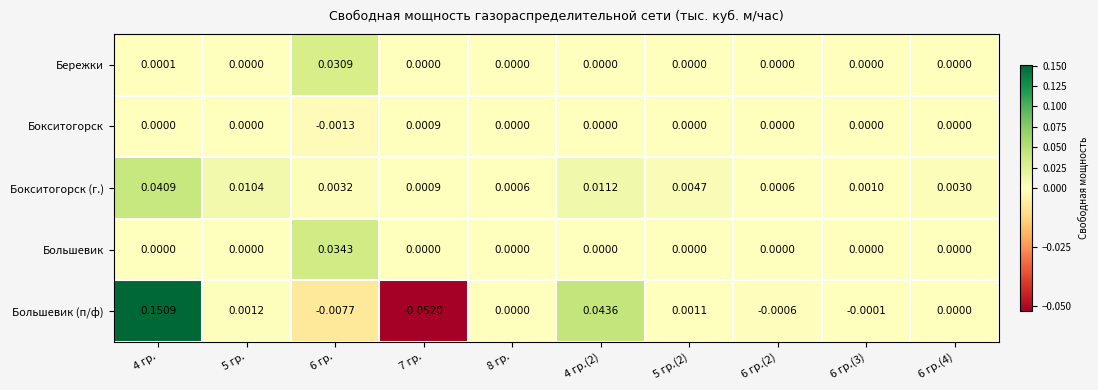

Is the value of Бережки at 5 гр.(2) greater than the value of Большевик at 6 гр.?

No